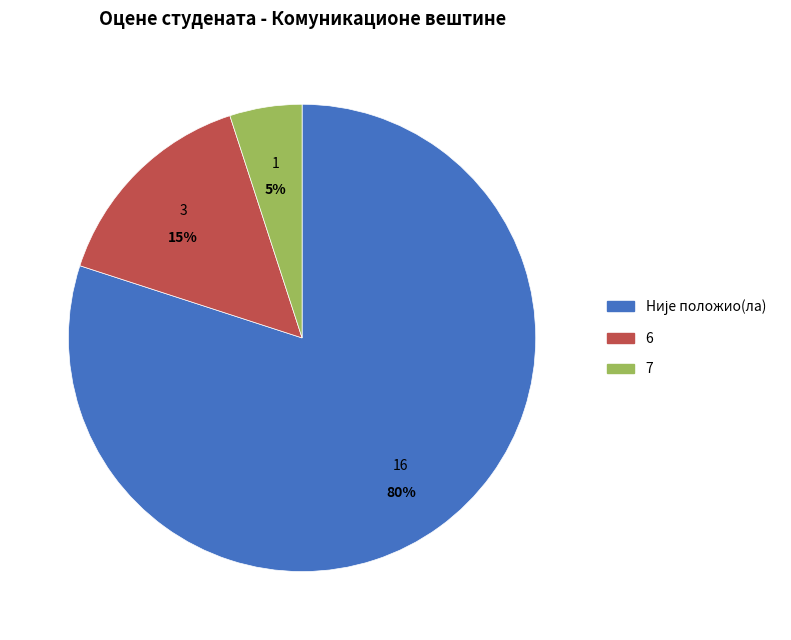

To the nearest percent, what is the average slice percentage?

33%